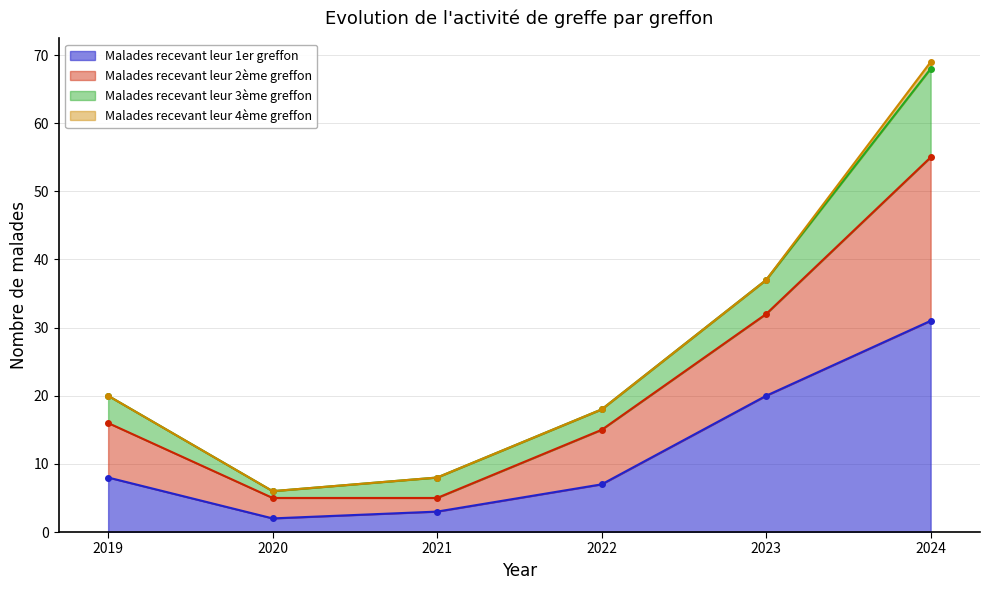

List the labels in order of Malades recevant leur 2ème greffon value, largest first.

2024, 2023, 2019, 2022, 2021, 2020